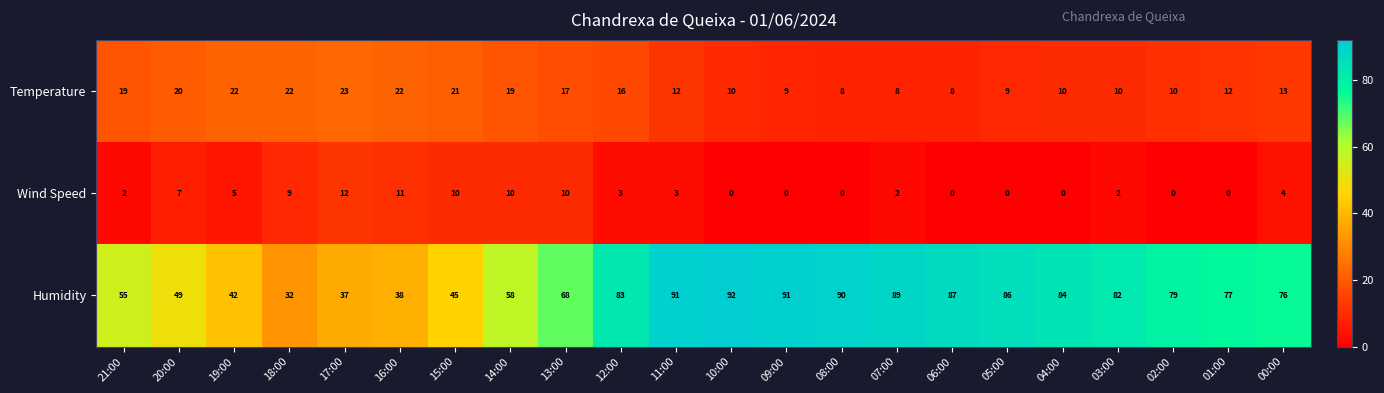

The value of Temperature at 16:00 is 22. True or false?

True